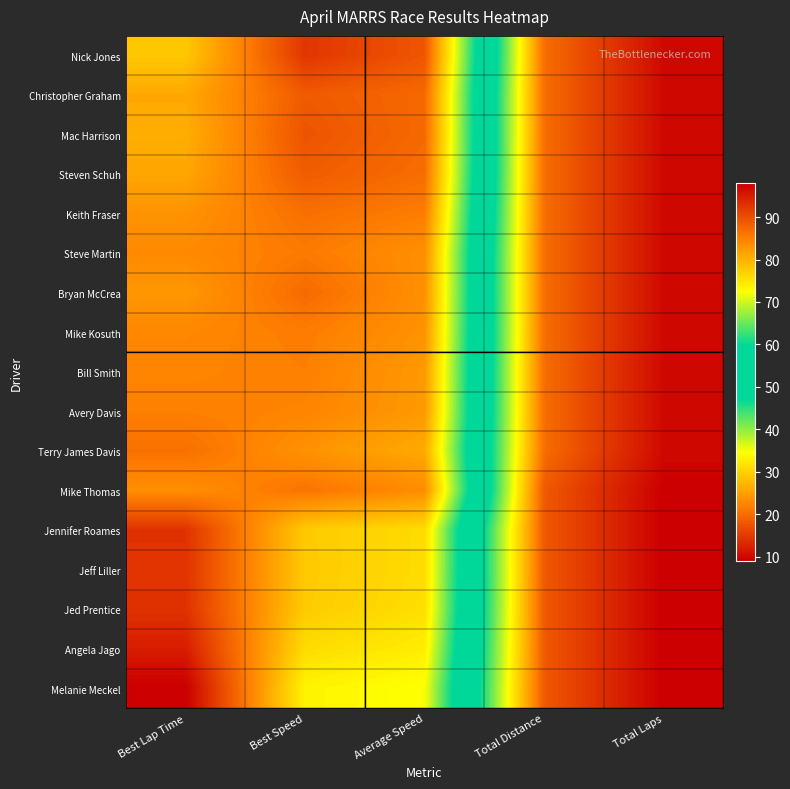

Reading left to right, list all the values displayed in this chart.

Nick Jones: Best Lap Time=77.9	Best Speed=92.4	Average Speed=89.2	Total Distance=20.0	Total Laps=10.0
Christopher Graham: Best Lap Time=81.1	Best Speed=88.8	Average Speed=87.3	Total Distance=20.0	Total Laps=10.0
Mac Harrison: Best Lap Time=80.5	Best Speed=89.5	Average Speed=87.2	Total Distance=20.0	Total Laps=10.0
Steven Schuh: Best Lap Time=81.2	Best Speed=88.7	Average Speed=86.8	Total Distance=20.0	Total Laps=10.0
Keith Fraser: Best Lap Time=83.1	Best Speed=86.6	Average Speed=85.3	Total Distance=20.0	Total Laps=10.0
Steve Martin: Best Lap Time=84.1	Best Speed=85.6	Average Speed=83.4	Total Distance=20.0	Total Laps=10.0
Bryan McCrea: Best Lap Time=82.7	Best Speed=87.1	Average Speed=83.4	Total Distance=20.0	Total Laps=10.0
Mike Kosuth: Best Lap Time=84.3	Best Speed=85.4	Average Speed=83.1	Total Distance=20.0	Total Laps=10.0
Bill Smith: Best Lap Time=84.6	Best Speed=85.1	Average Speed=82.5	Total Distance=20.0	Total Laps=10.0
Avery Davis: Best Lap Time=85.0	Best Speed=84.7	Average Speed=82.5	Total Distance=20.0	Total Laps=10.0
Terry James Davis: Best Lap Time=86.6	Best Speed=83.2	Average Speed=80.8	Total Distance=20.0	Total Laps=10.0
Mike Thomas: Best Lap Time=83.5	Best Speed=86.2	Average Speed=83.8	Total Distance=18.0	Total Laps=9.0
Jennifer Roames: Best Lap Time=92.8	Best Speed=77.6	Average Speed=75.9	Total Distance=18.0	Total Laps=9.0
Jeff Liller: Best Lap Time=92.7	Best Speed=77.7	Average Speed=75.9	Total Distance=18.0	Total Laps=9.0
Jed Prentice: Best Lap Time=92.8	Best Speed=77.6	Average Speed=75.6	Total Distance=18.0	Total Laps=9.0
Angela Jago: Best Lap Time=94.8	Best Speed=75.9	Average Speed=74.1	Total Distance=18.0	Total Laps=9.0
Melanie Meckel: Best Lap Time=98.0	Best Speed=73.5	Average Speed=72.2	Total Distance=18.0	Total Laps=9.0